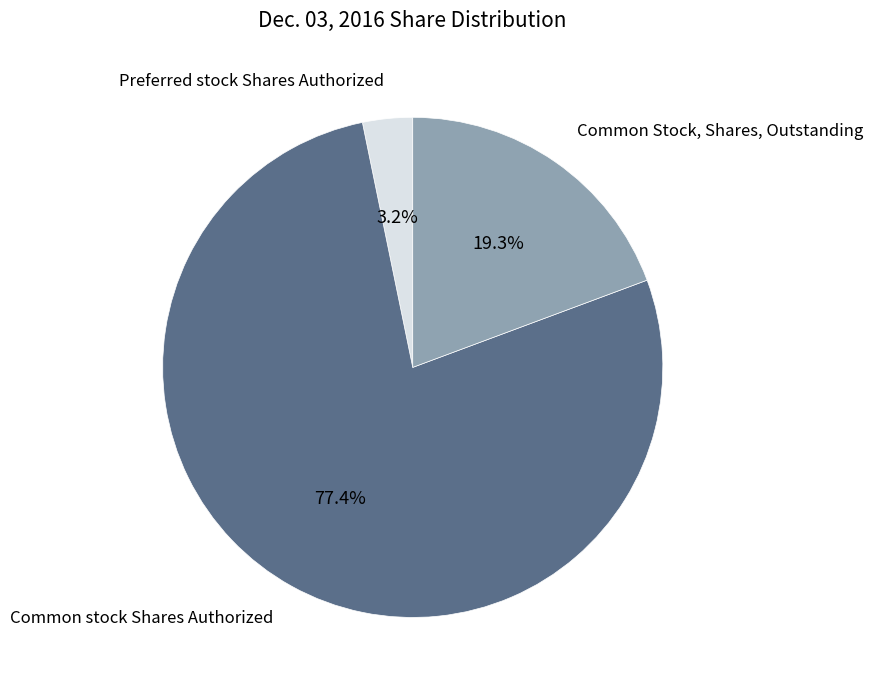

Does any single category account for the majority?

Yes